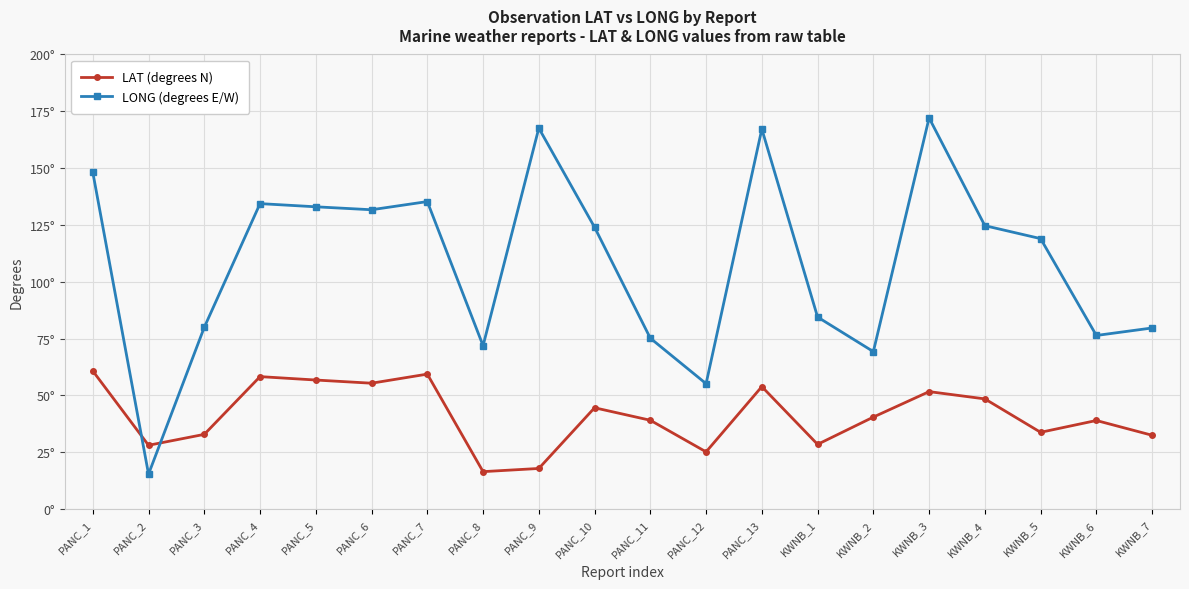

Where is LAT (degrees N) nearest to the value 38?

KWNB_6